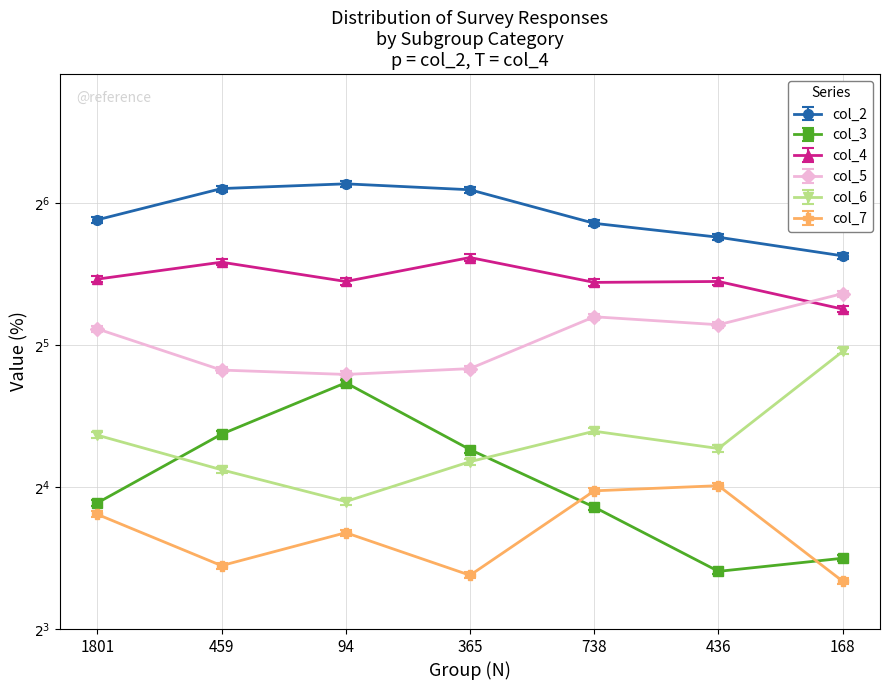

What is the total value across all series at 738?

189.5